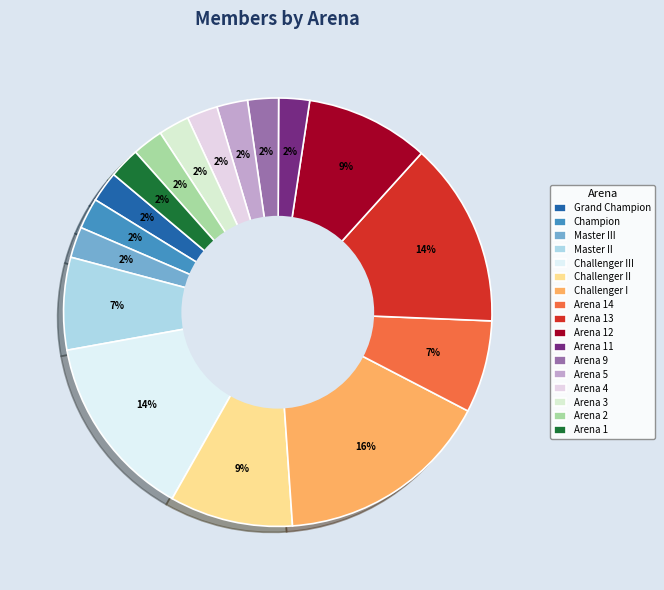

What is the largest slice in the pie chart?

Challenger I